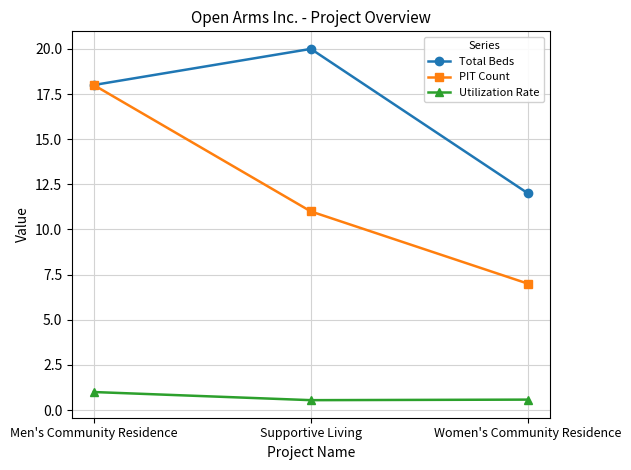

The value of Total Beds at Supportive Living is 20.0. True or false?

True